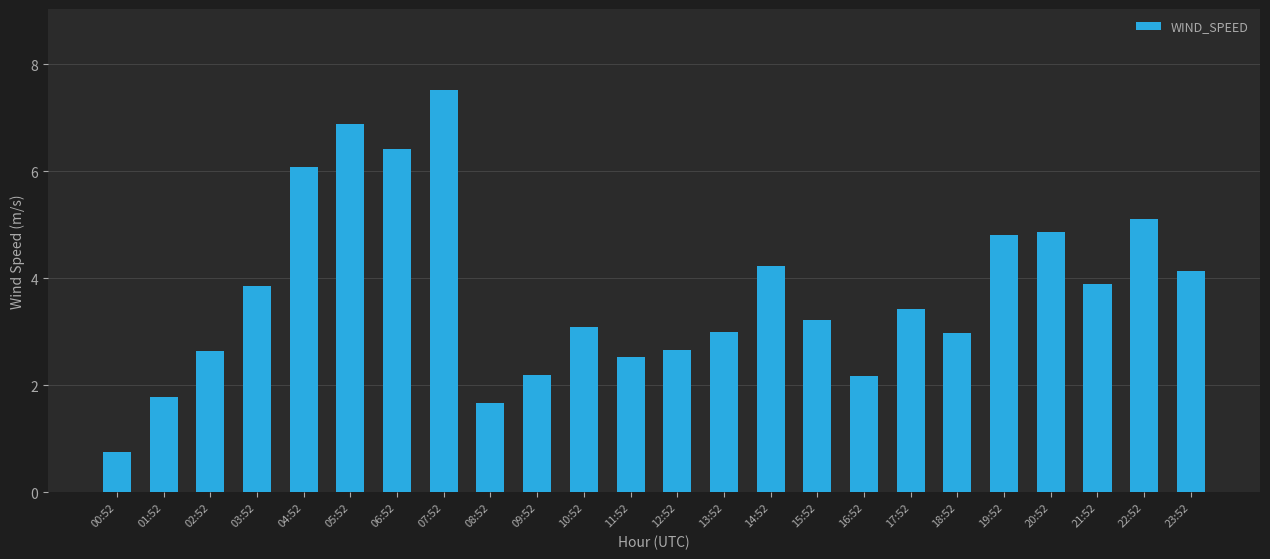

The value at 06:52 is 6.4. True or false?

True